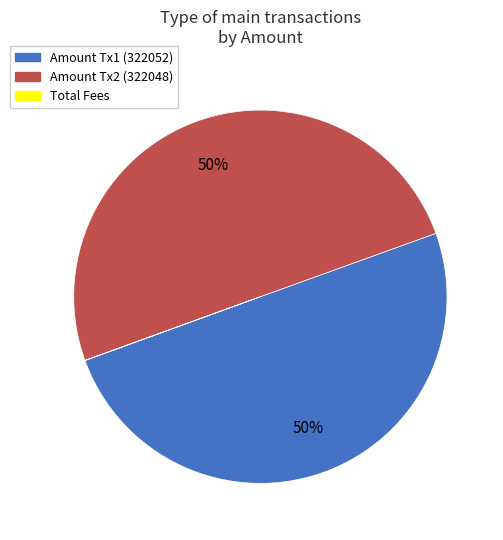

Approximately how many times larger is the value at Amount Tx2 (322048) compared to Amount Tx1 (322052)?

1.0